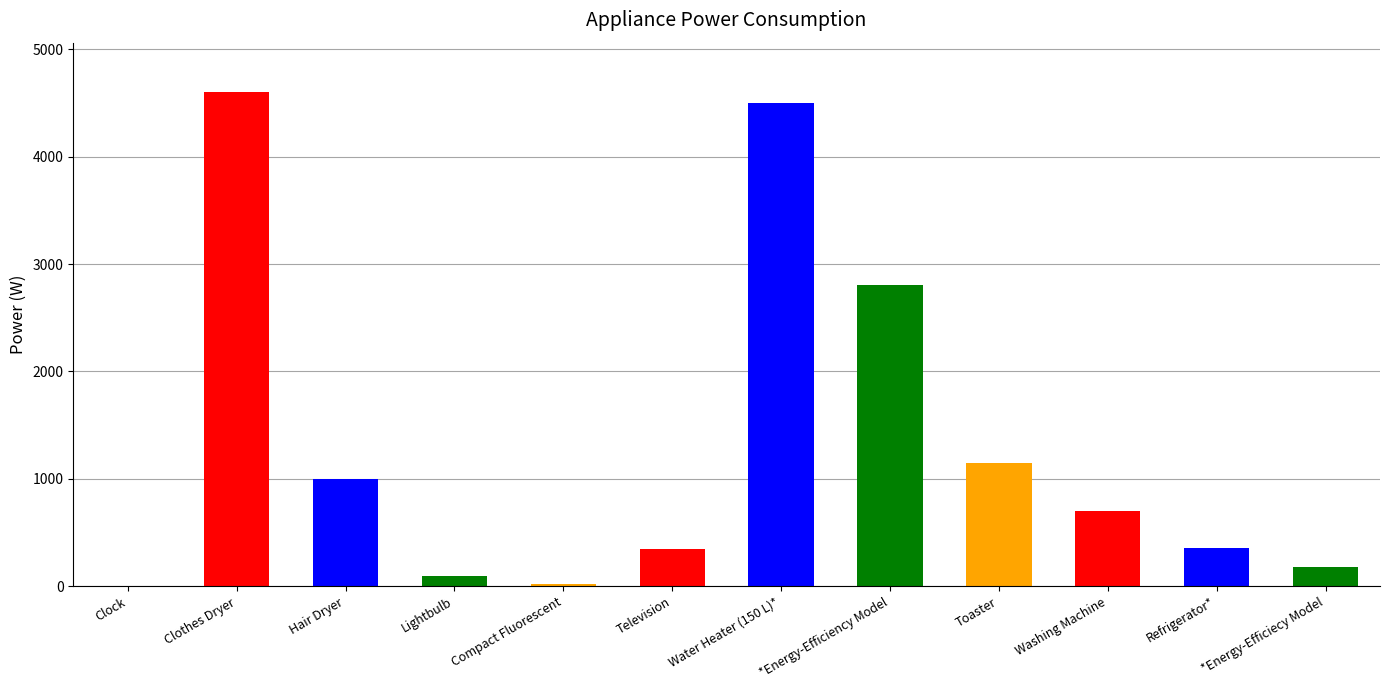

Is it true that the value at Clothes Dryer is 4600?

True